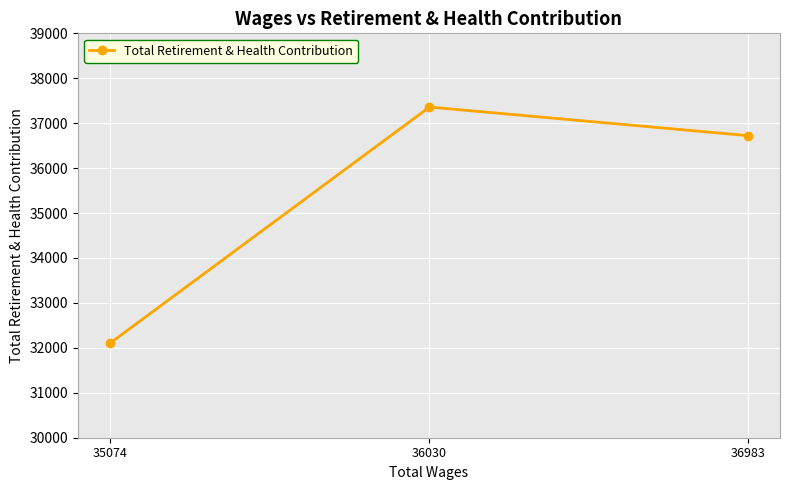

Rank the categories by value from highest to lowest.

36030, 36983, 35074